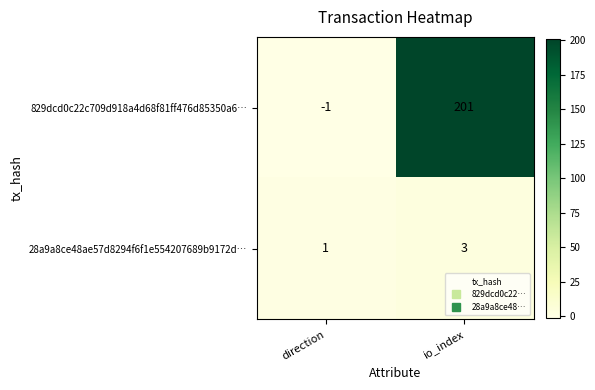

Is it true that 28a9a8ce48ae57d8294f6f1e554207689b9172d… equals 1 at direction?

True